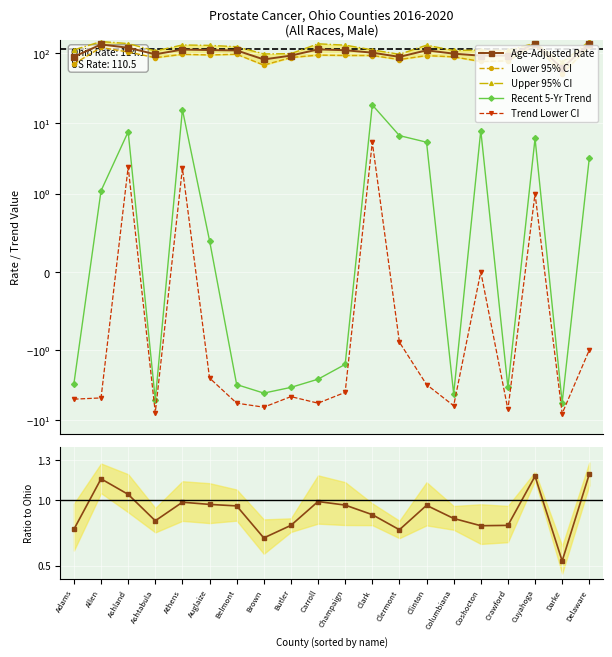

List the labels in order of Upper 95% CI value, largest first.

Delaware, Allen, Cuyahoga, Ashland, Carroll, Athens, Champaign, Clinton, Auglaize, Belmont, Clark, Adams, Coshocton, Crawford, Columbiana, Ashtabula, Butler, Brown, Clermont, Darke